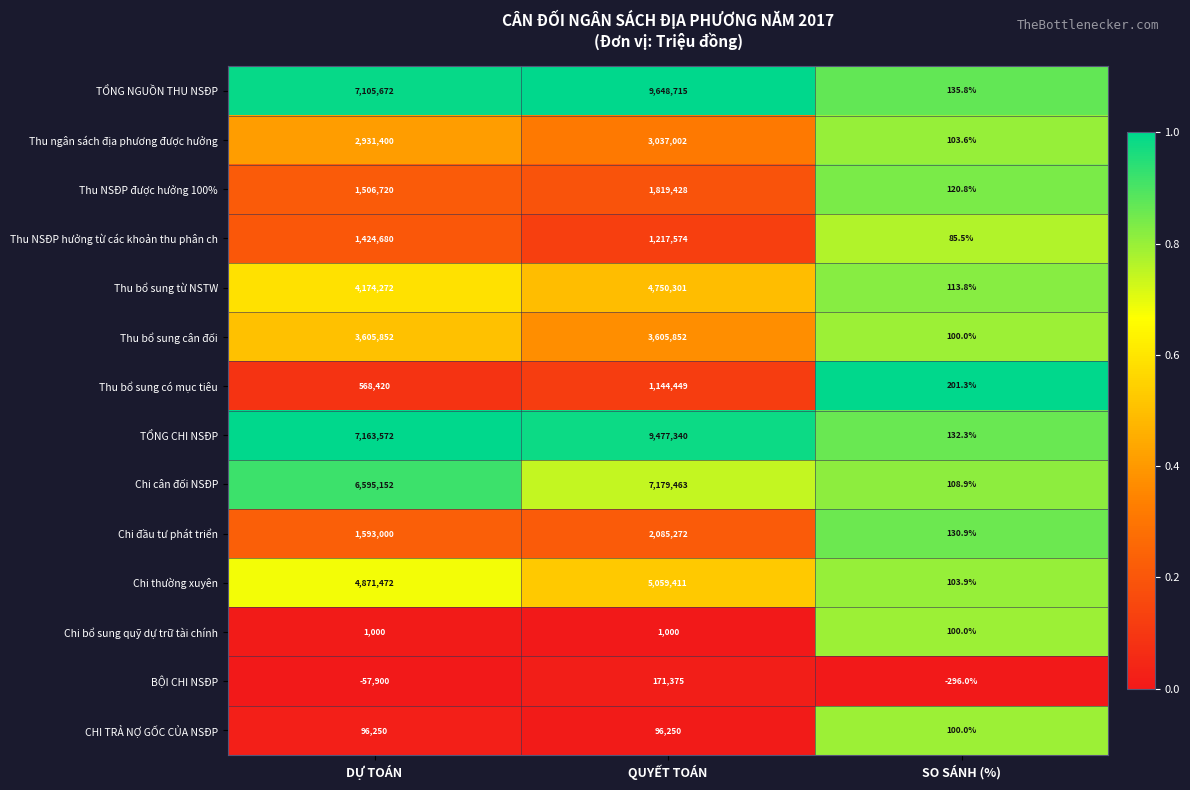

Is it true that BỘI CHI NSĐP equals -296.0 at SO SÁNH (%)?

True